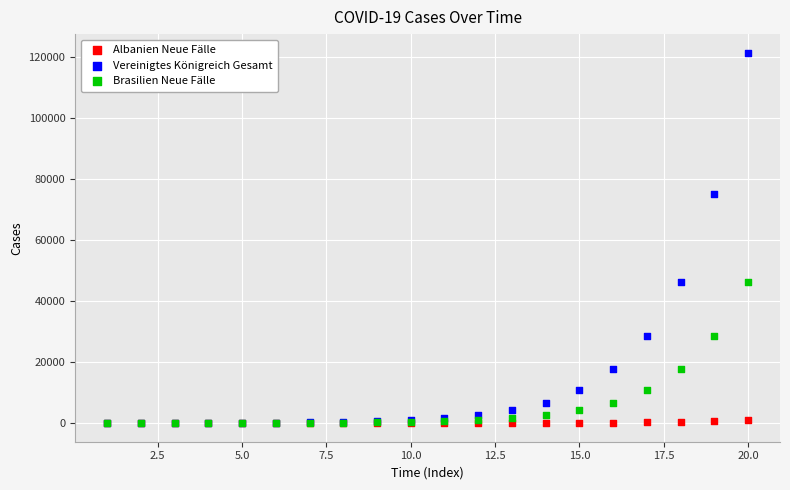

Which series has the largest Y range (max minus min)?

Vereinigtes Königreich Gesamt